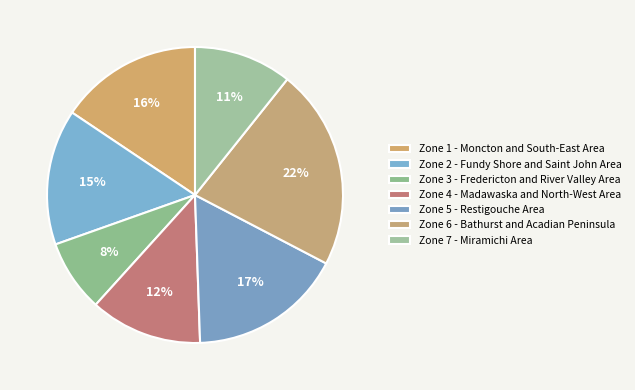

How many slices are in this pie chart?

7